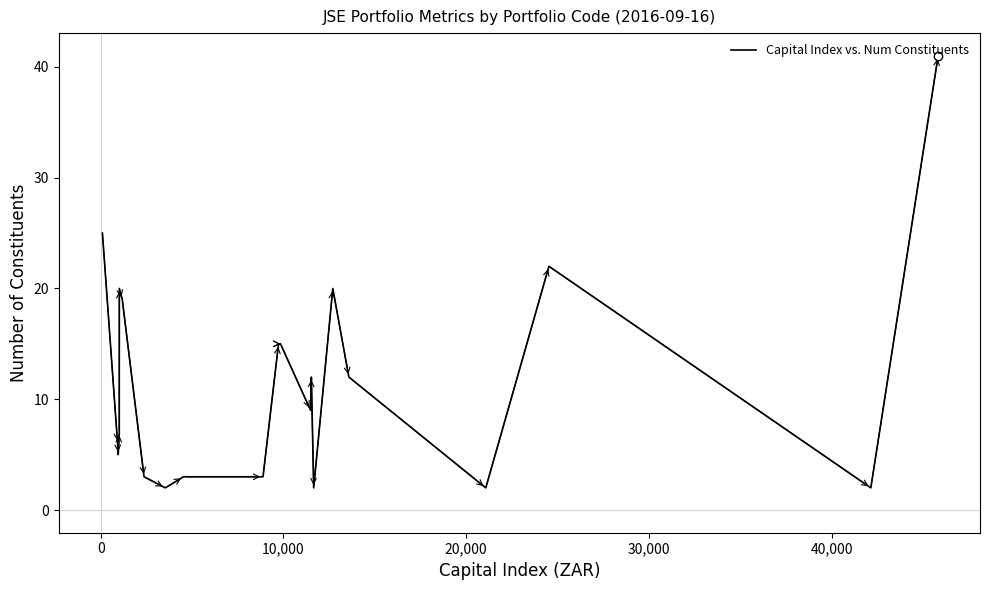

What is the difference between the maximum and minimum values?

39